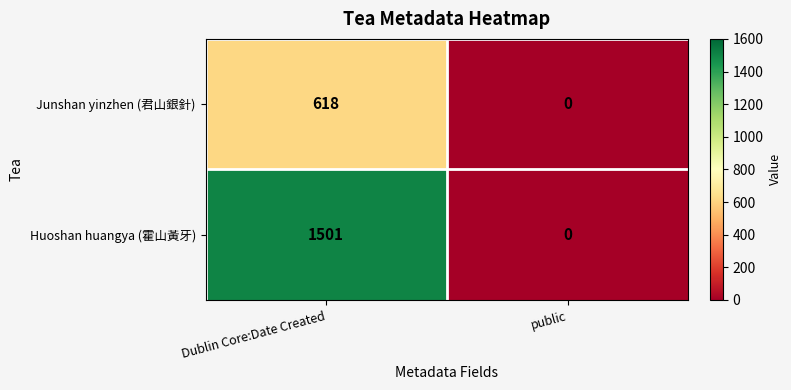

What is the sum of the Junshan yinzhen (君山銀針) values at Dublin Core:Date Created and public?

618